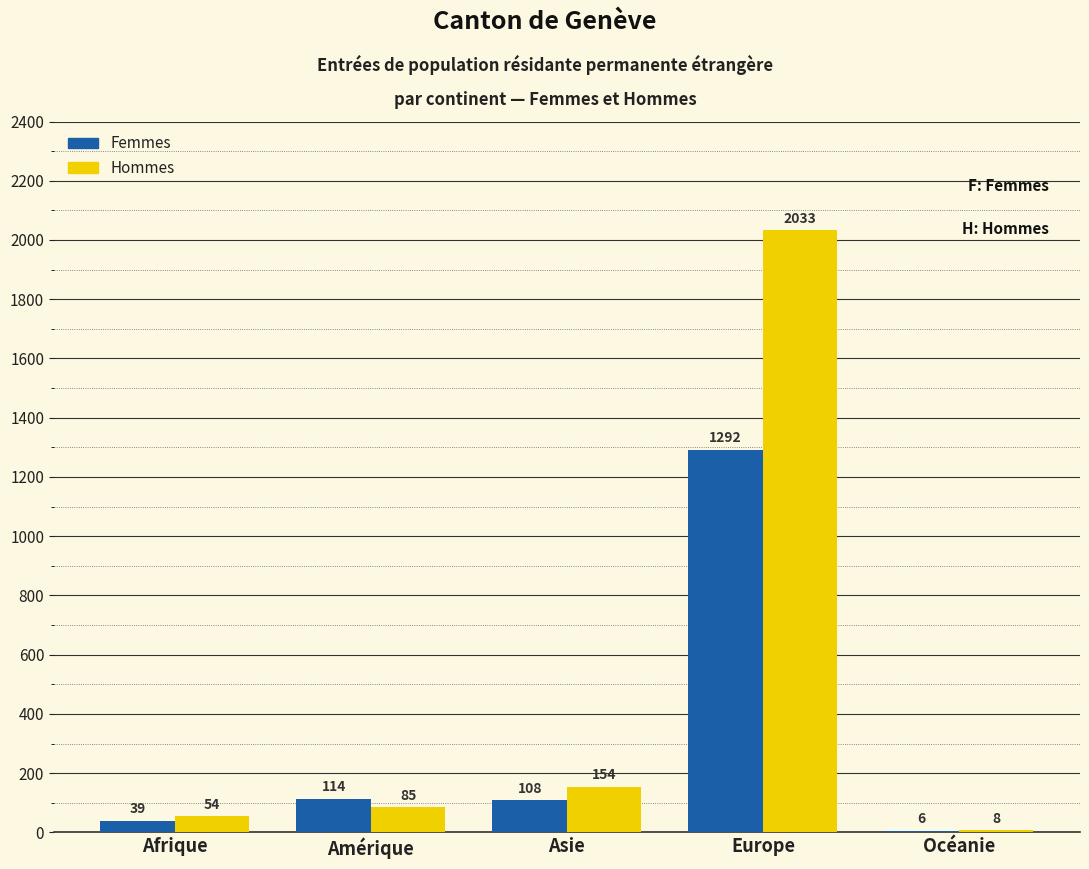

What is the difference between the Femmes values at Afrique and Amérique?

75